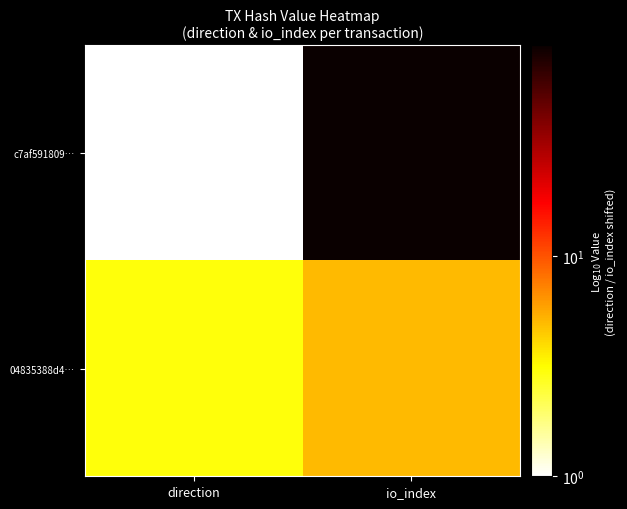

Which has a higher value, io_index or direction?

io_index